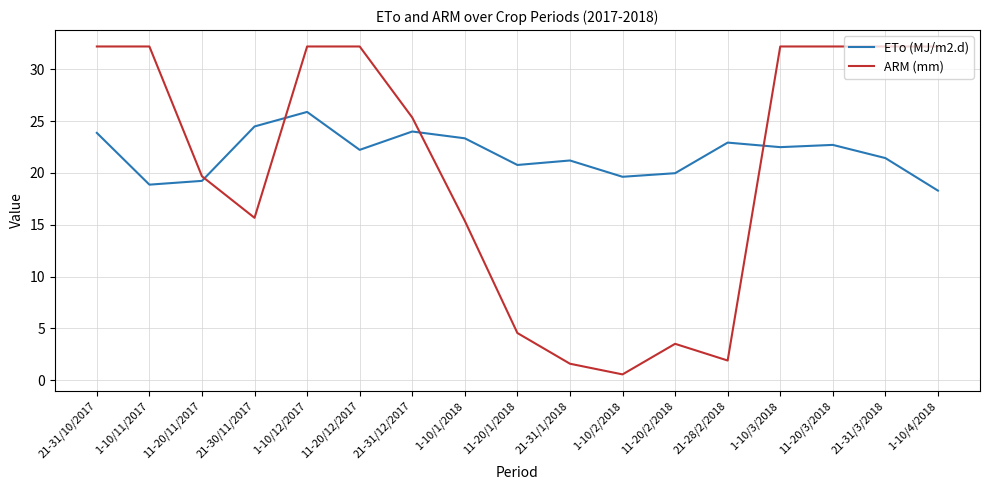

How many lines are shown in the chart?

2